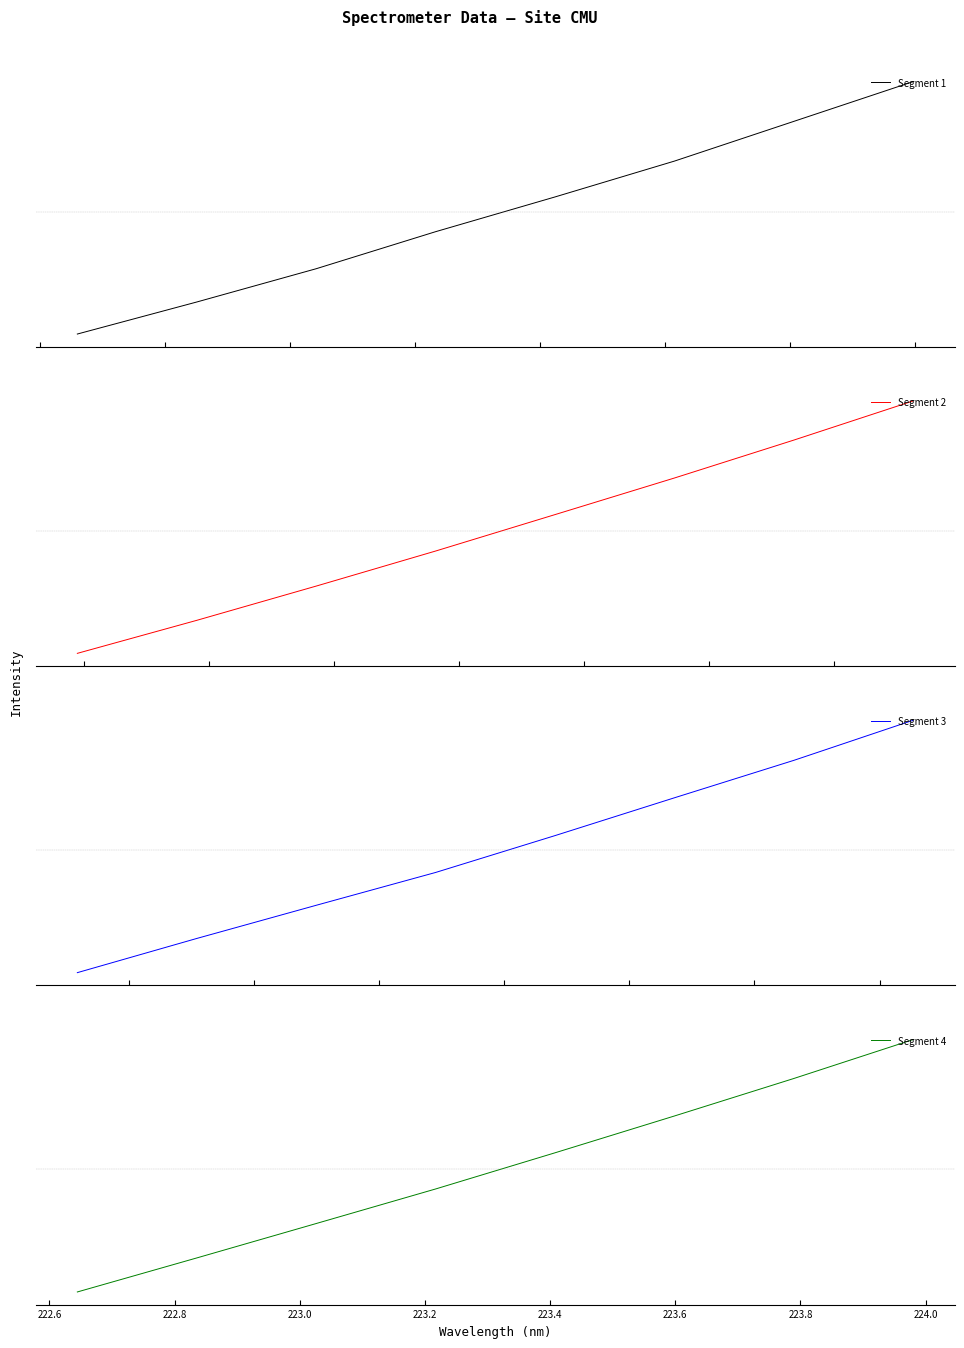

Is the value of Segment 1 at 222.6 greater than the value of Segment 3 at 222.8?

No